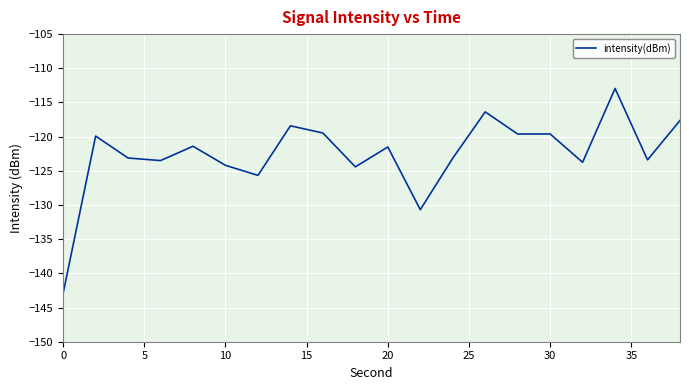

What is the greatest value displayed?

-113.0